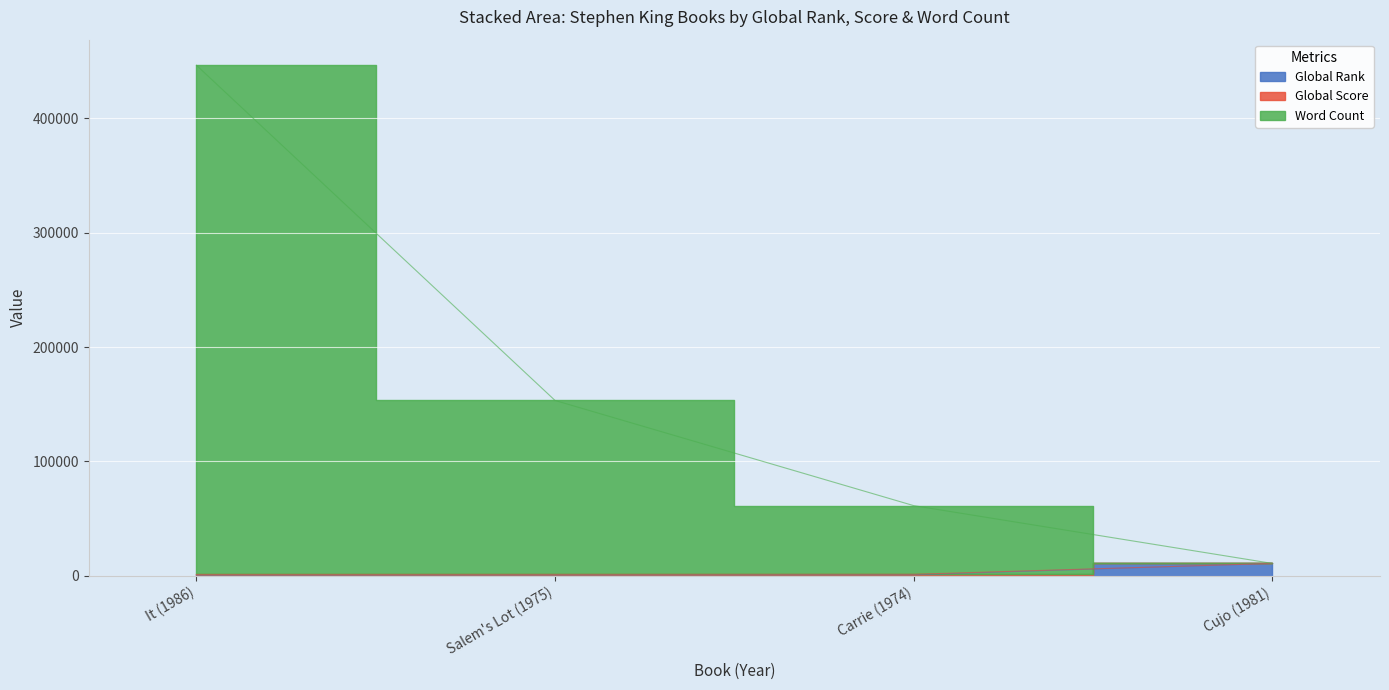

True or false: Global Rank has a value of 965 at It (1986).

False